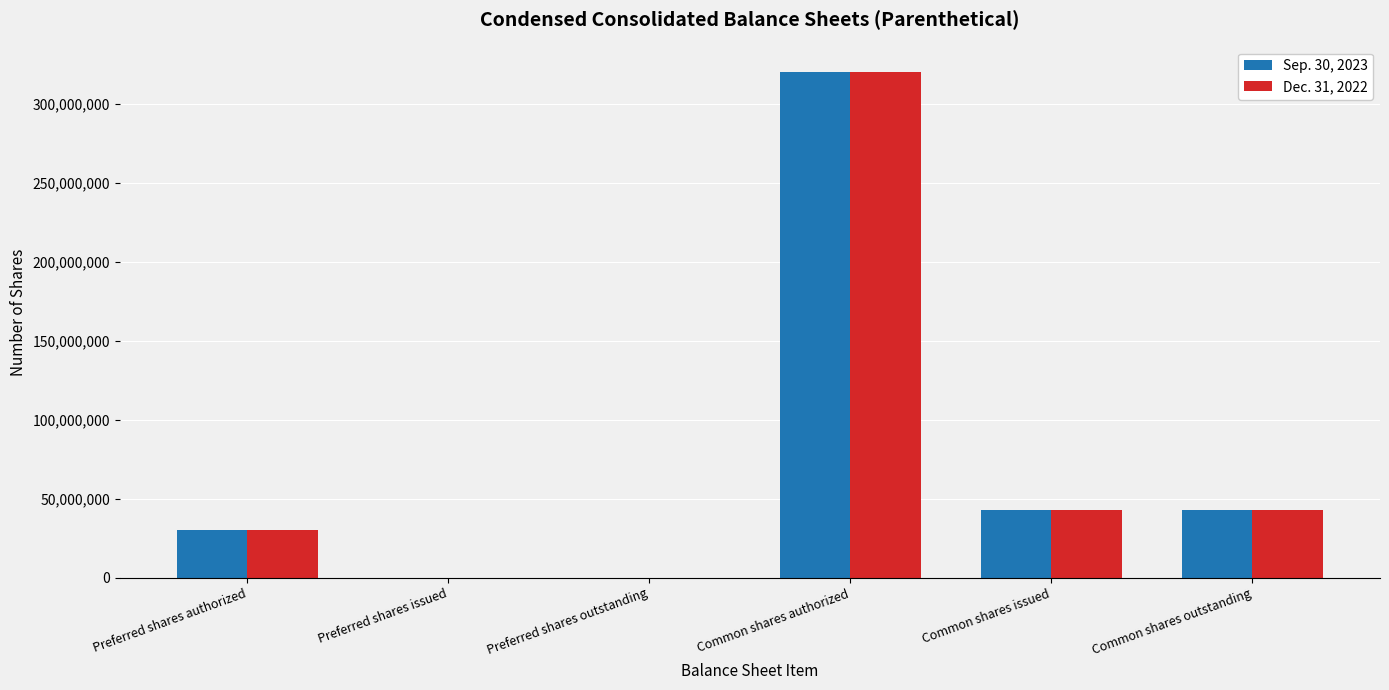

Which category has the highest value in the Dec. 31, 2022 series?

Common shares authorized